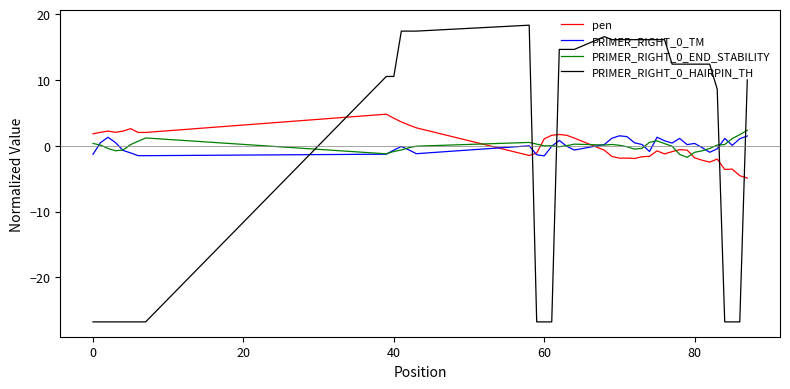

What is the highest value of the pen series?

4.8